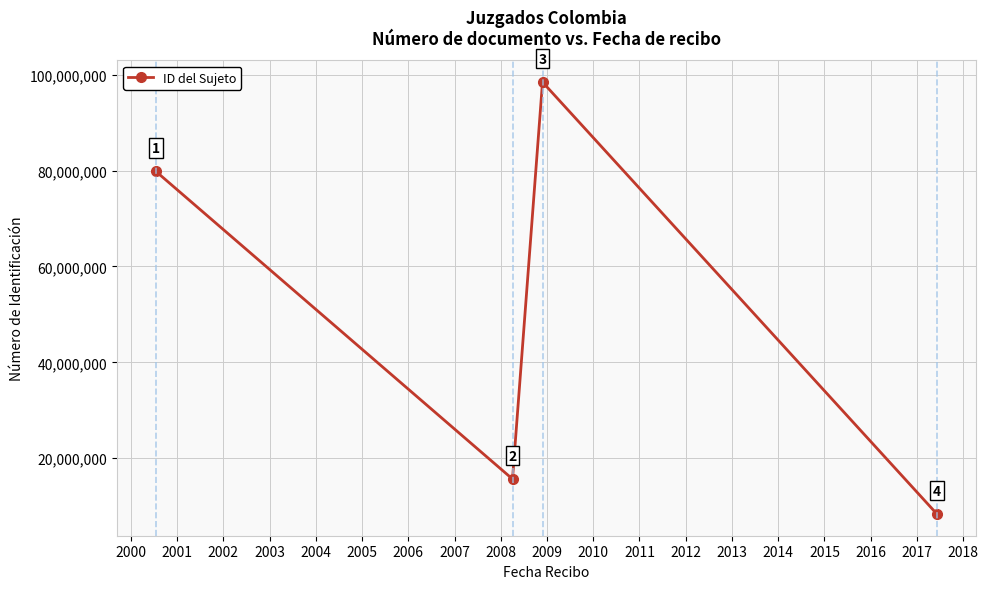

What is the smallest value displayed?

8328462